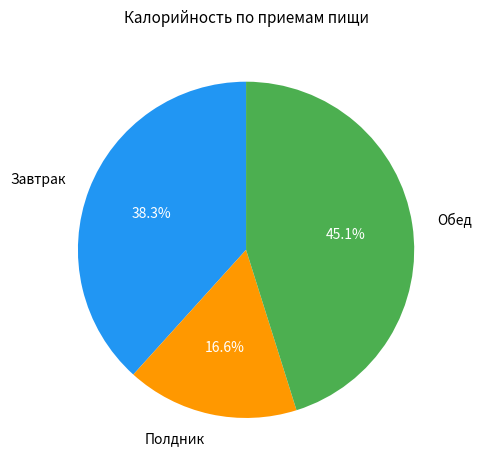

Which slice is the smallest?

Полдник